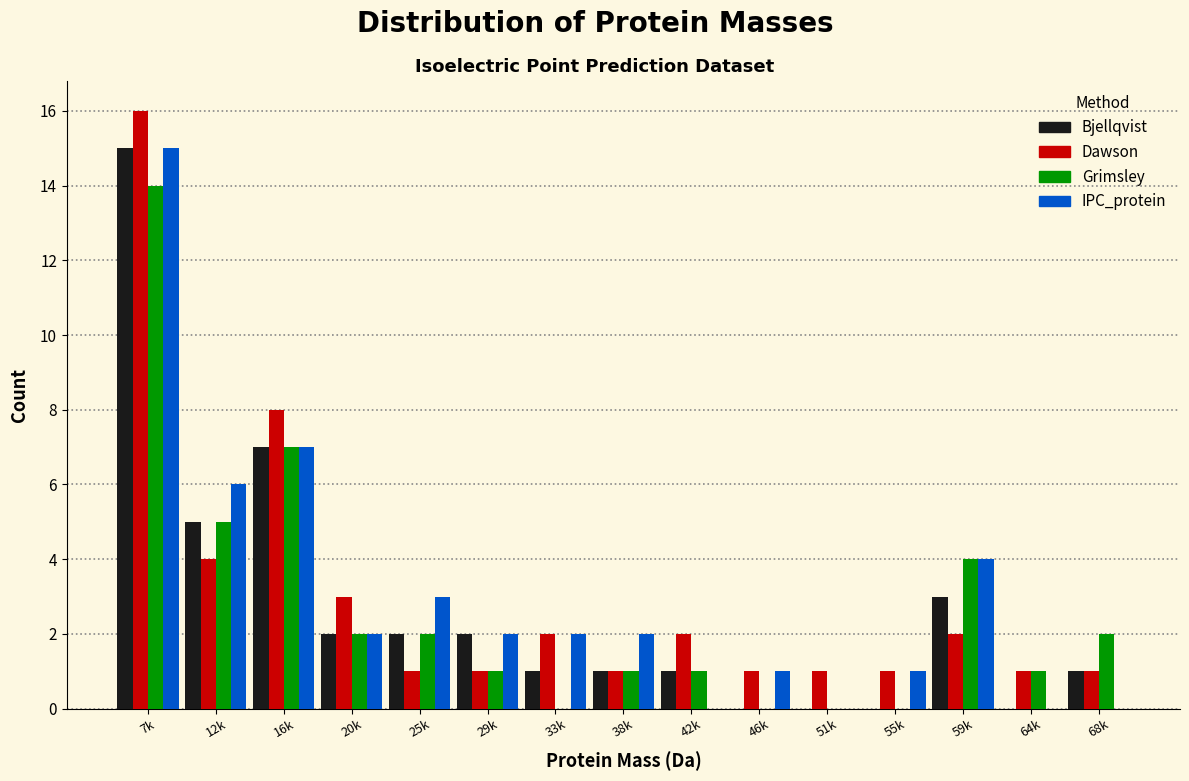

What is the total value across all series at 38k?

5